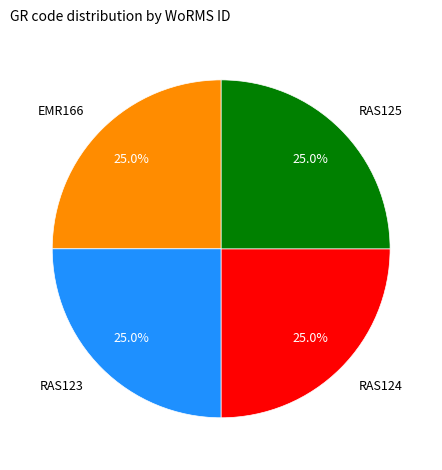

Count the number of slices in the pie.

4